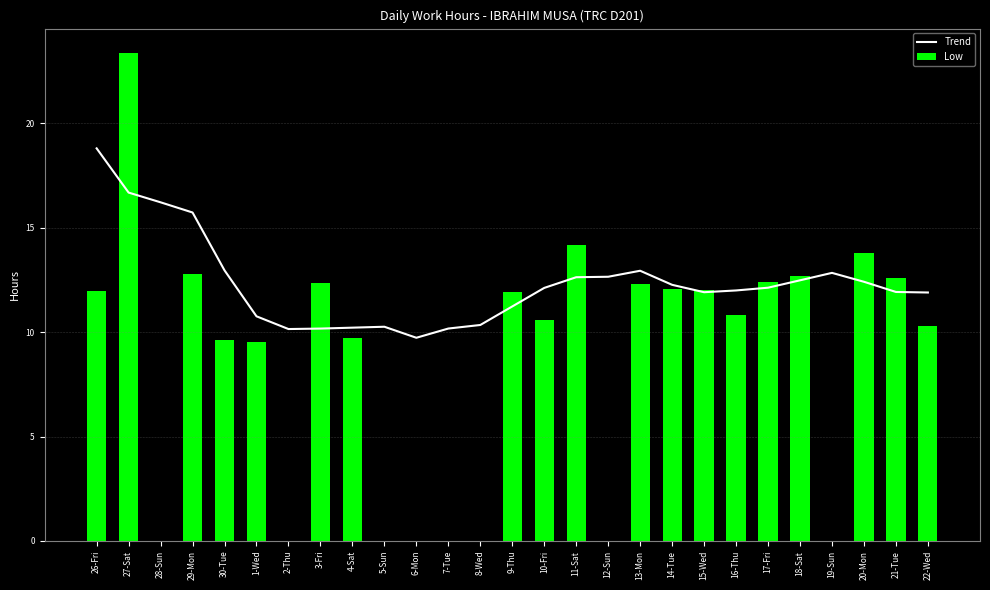

Reading left to right, list all the values displayed in this chart.

Trend: 18.8	16.7	16.2	15.7	13.0	10.8	10.1	10.2	10.2	10.3	9.7	10.2	10.3	11.2	12.1	12.6	12.7	12.9	12.3	11.9	12.0	12.1	12.5	12.8	12.4	11.9	11.9
Low: 11.9	23.4	0.0	12.8	9.6	9.5	0.0	12.4	9.7	0.0	0.0	0.0	0.0	11.9	10.6	14.2	0.0	12.3	12.1	12.0	10.8	12.4	12.7	0.0	13.8	12.6	10.3